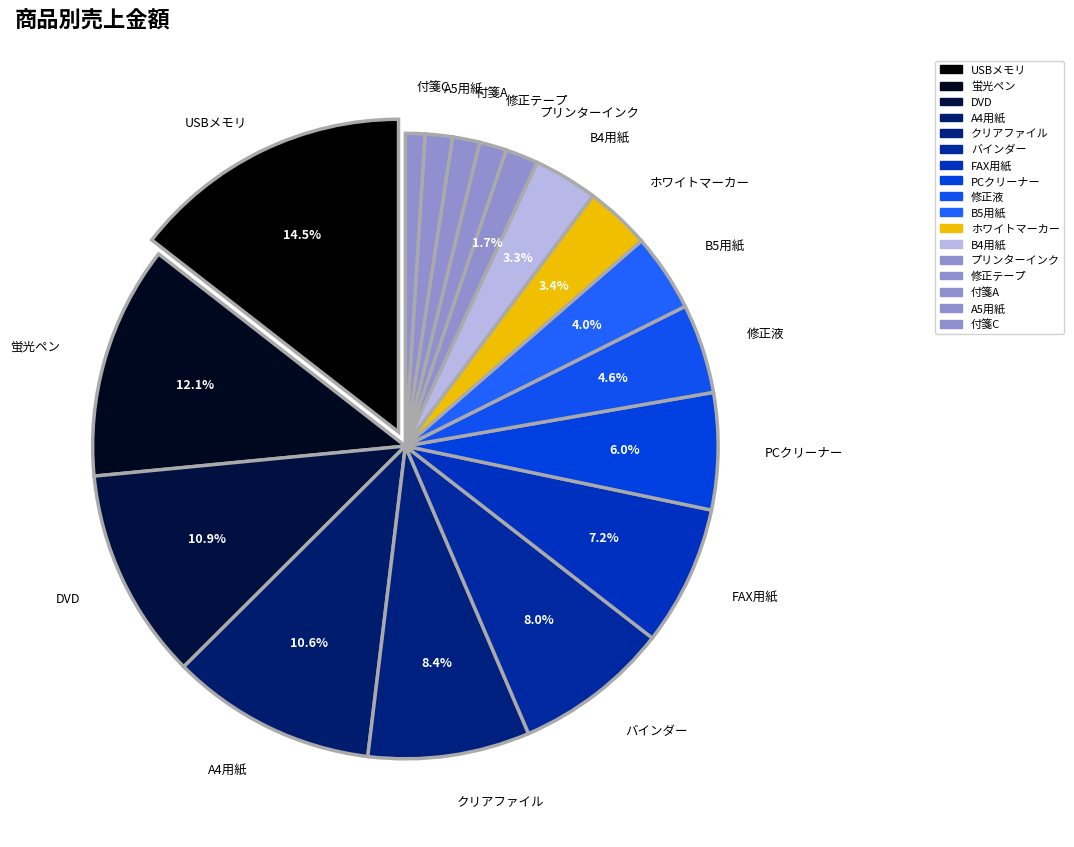

True or false: 8 accounts for 1% of the total.

False